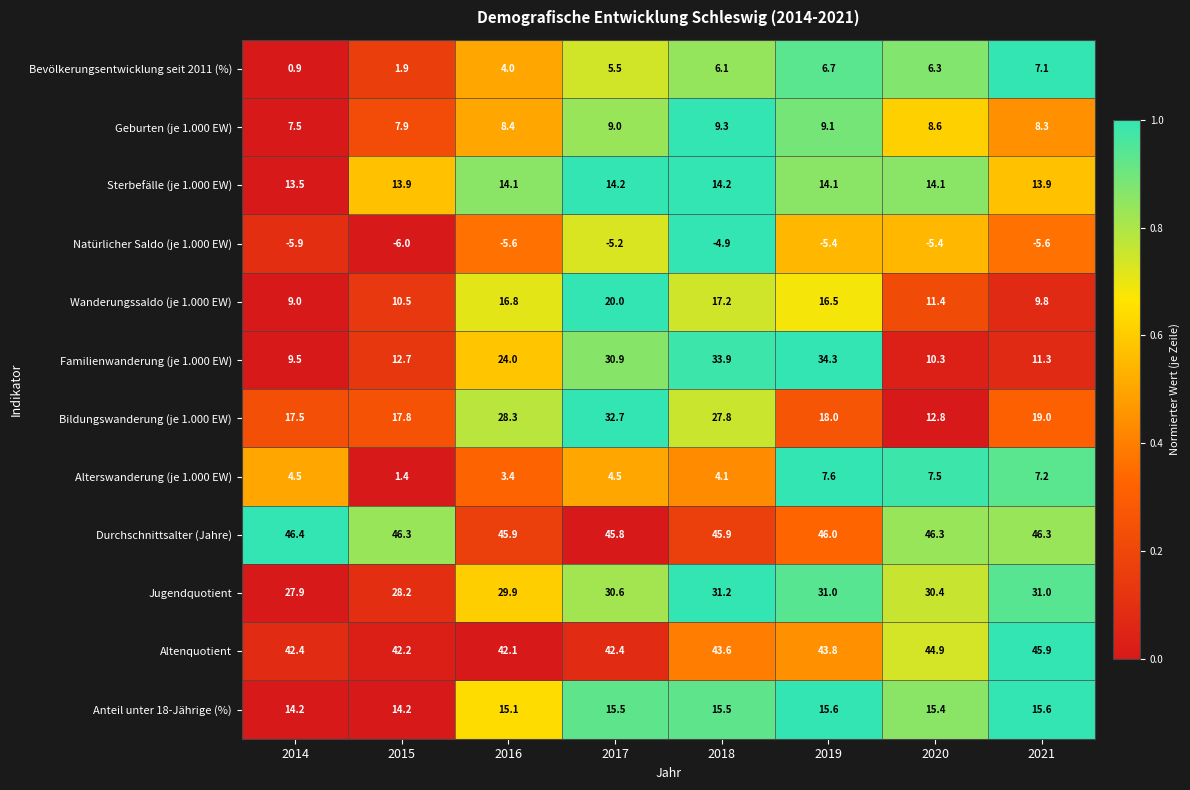

Which series has the widest spread of values?

Familienwanderung (je 1.000 EW)